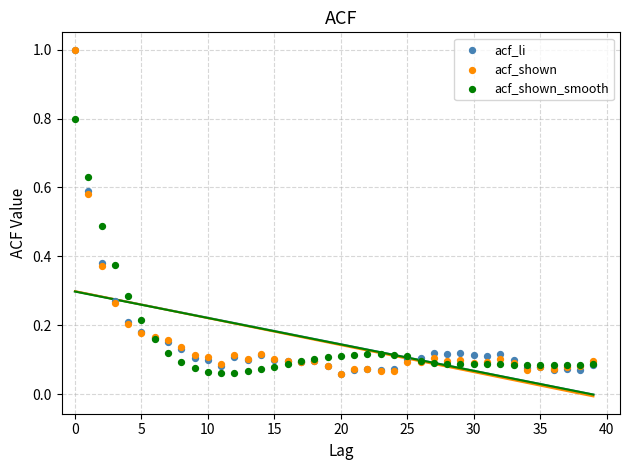

What are all the series names shown in the legend?

acf_li, acf_shown, acf_shown_smooth